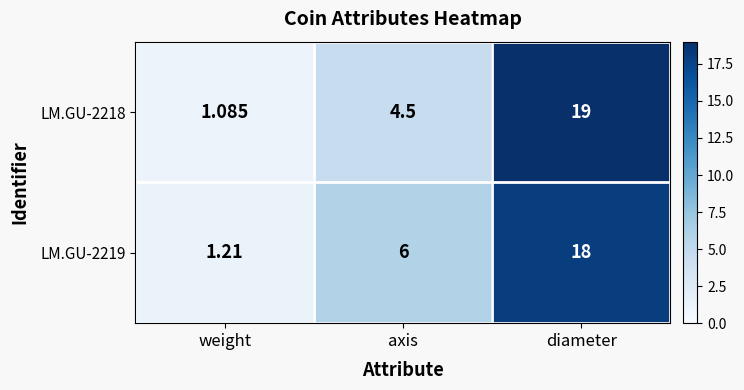

Is the value of LM.GU-2219 at diameter greater than the value of LM.GU-2218 at axis?

Yes